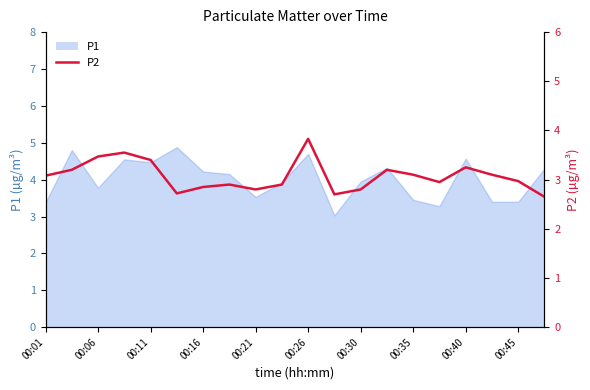

True or false: there are more than 2 points higher than both neighbors.

True